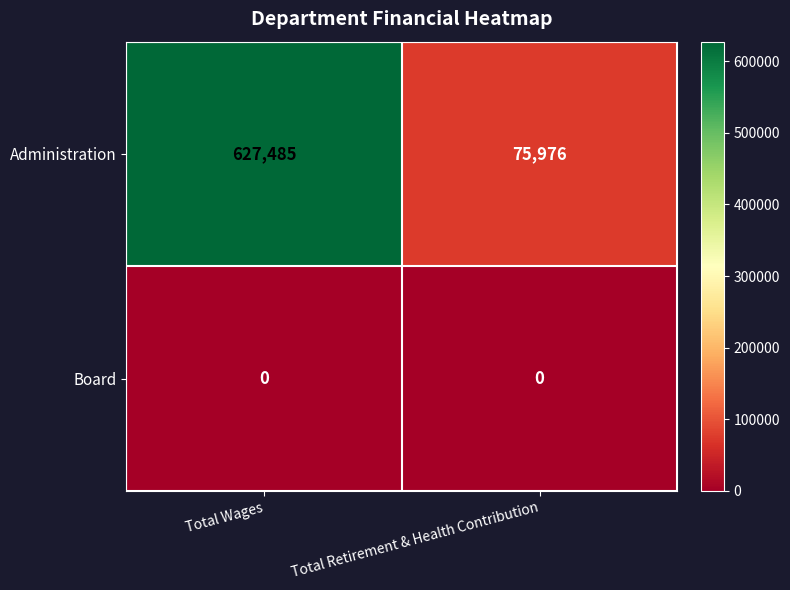

What value does the Administration series have at Total Wages?

627485